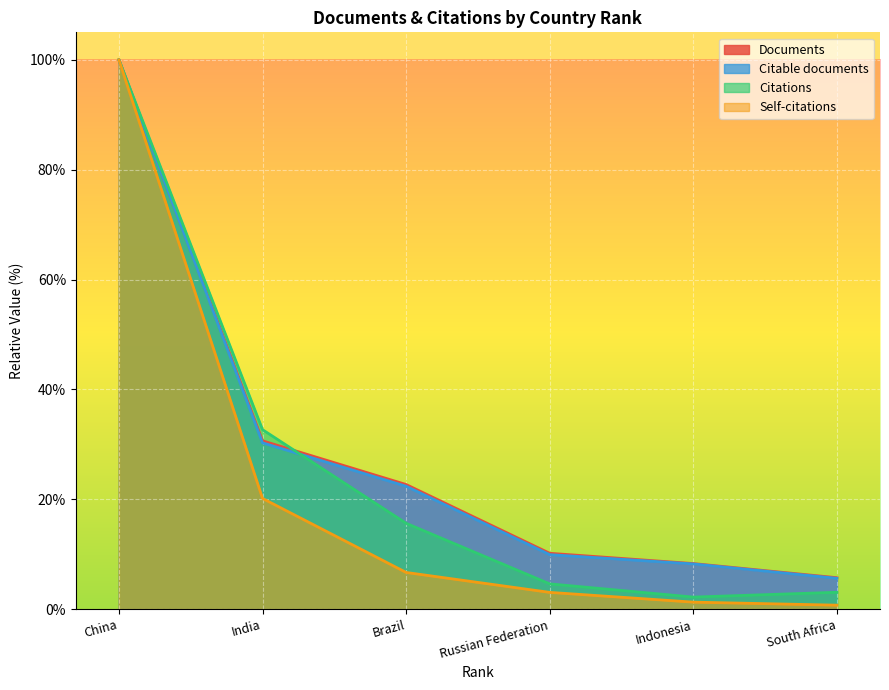

What is the difference between the maximum and second lowest values in the Documents series?

91.7